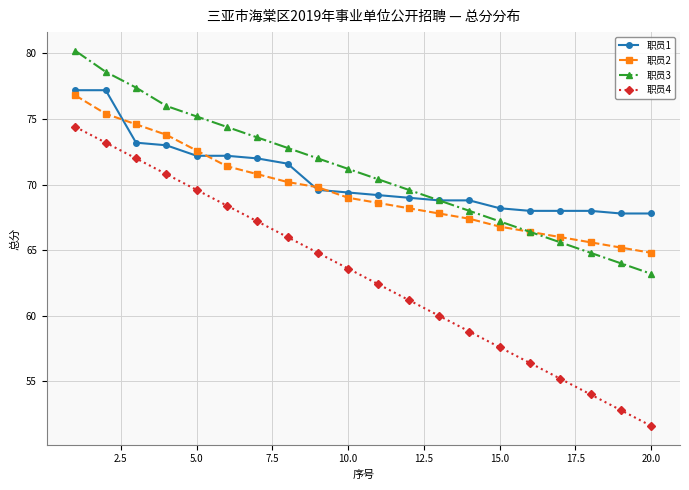

Which series has the largest range (max minus min)?

职员4